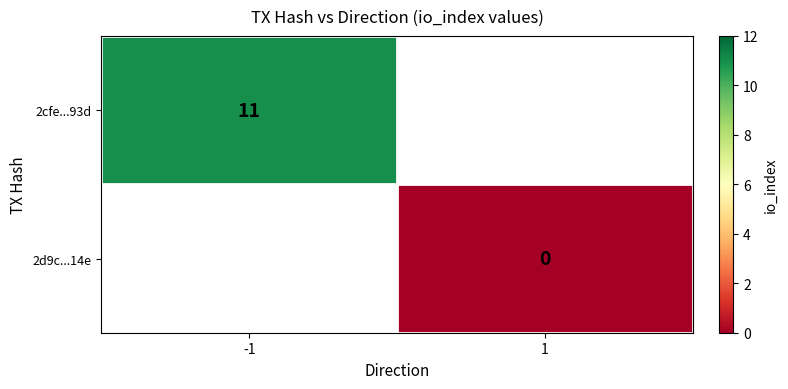

The value of 2cfe...93d at -1 is 17. True or false?

False